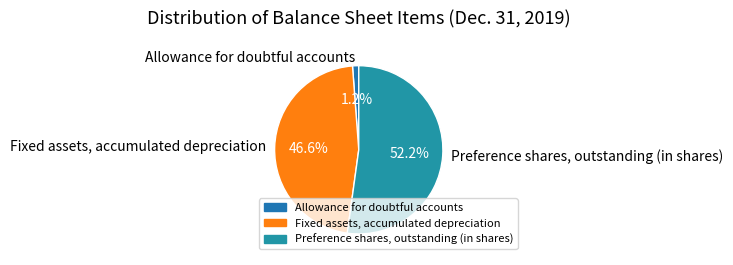

Do Preference shares, outstanding (in shares) and Allowance for doubtful accounts together represent more than half of the pie?

Yes